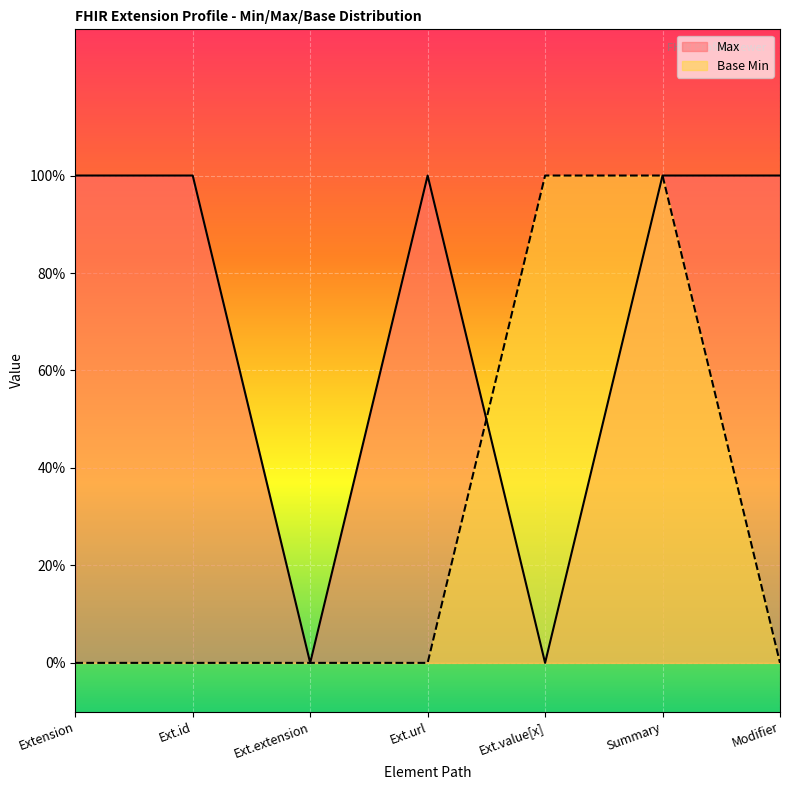

How many lines are shown in the chart?

2